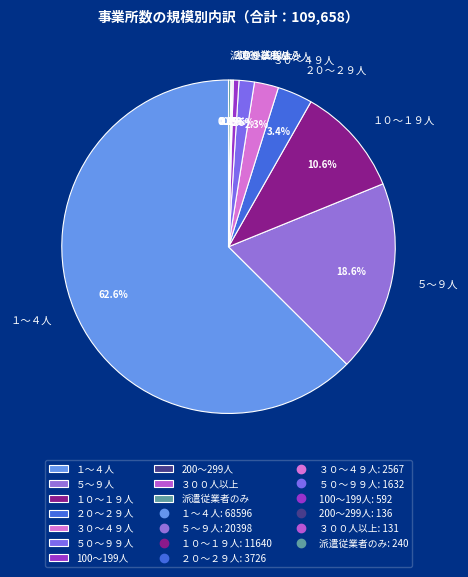

To the nearest percent, what is the difference between the １０～１９人 and 100～199人 slice percentages?

10%